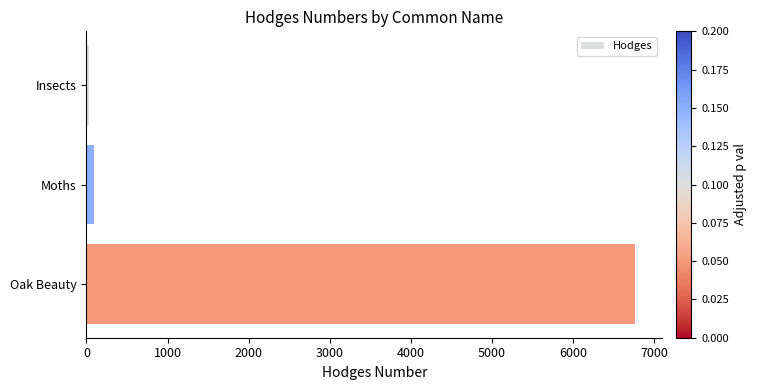

Reading top to bottom, extract all data points from this chart.

29.0	91.3	6763.0